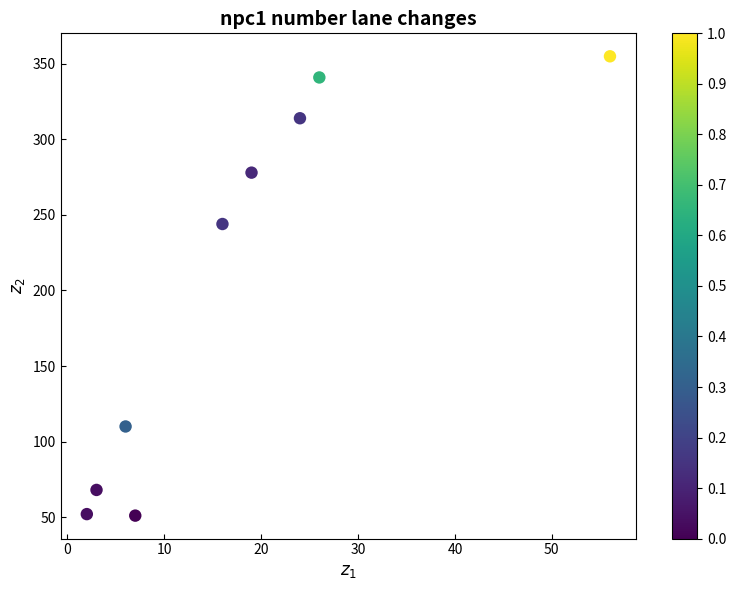

What is the range of X values (max minus min)?

54